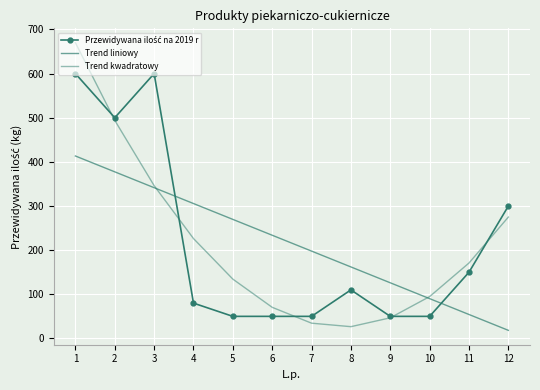

True or false: Trend kwadratowy has more than 1 points higher than both neighbors.

False